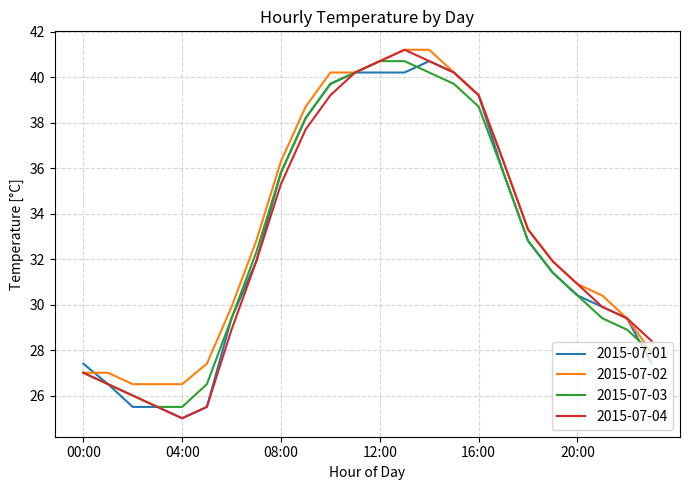

What is the maximum value for 2015-07-03?

40.7